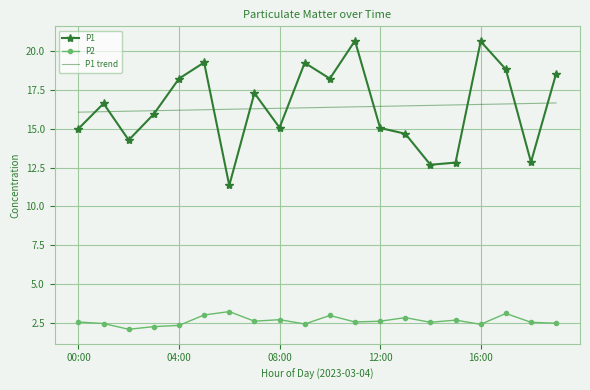

What is the maximum value for P1?

20.7